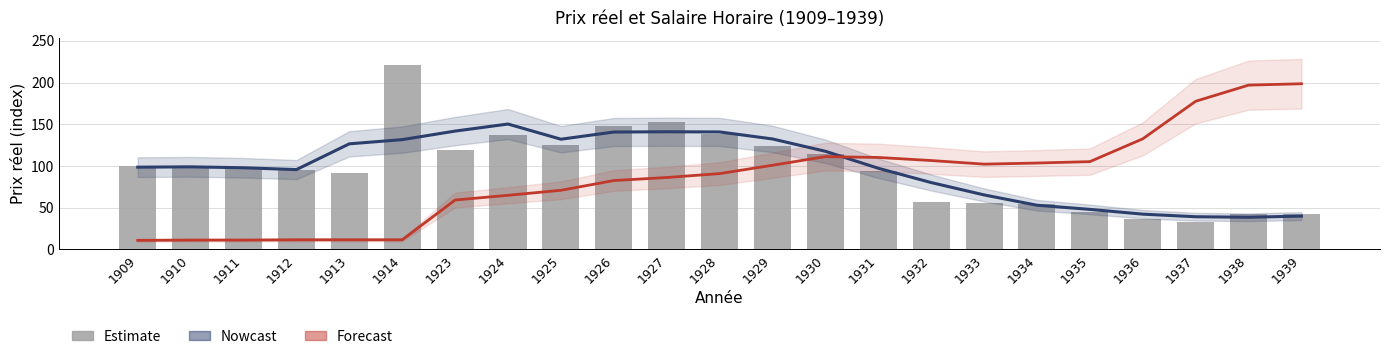

The value of Tendance lissée at 1927 is 140.9. True or false?

True